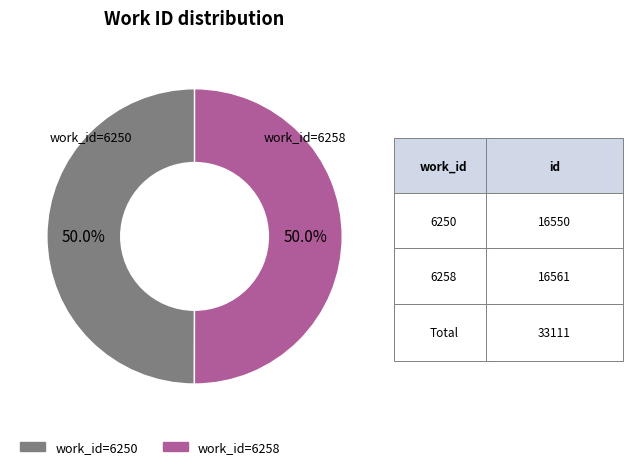

How many slices are in this pie chart?

2